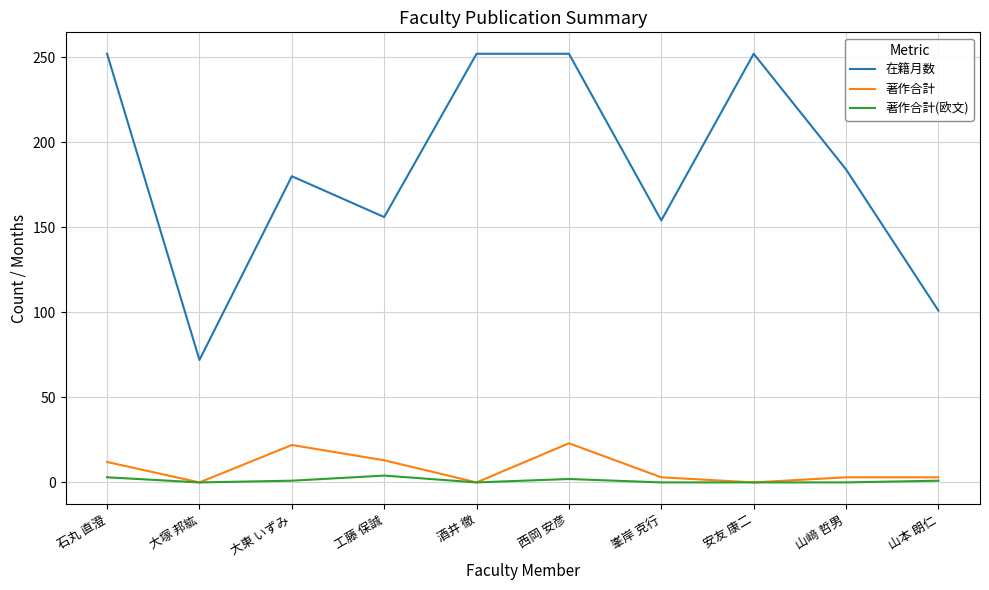

At 西岡 安彦, list the series in order from largest to smallest.

在籍月数, 著作合計, 著作合計(欧文)